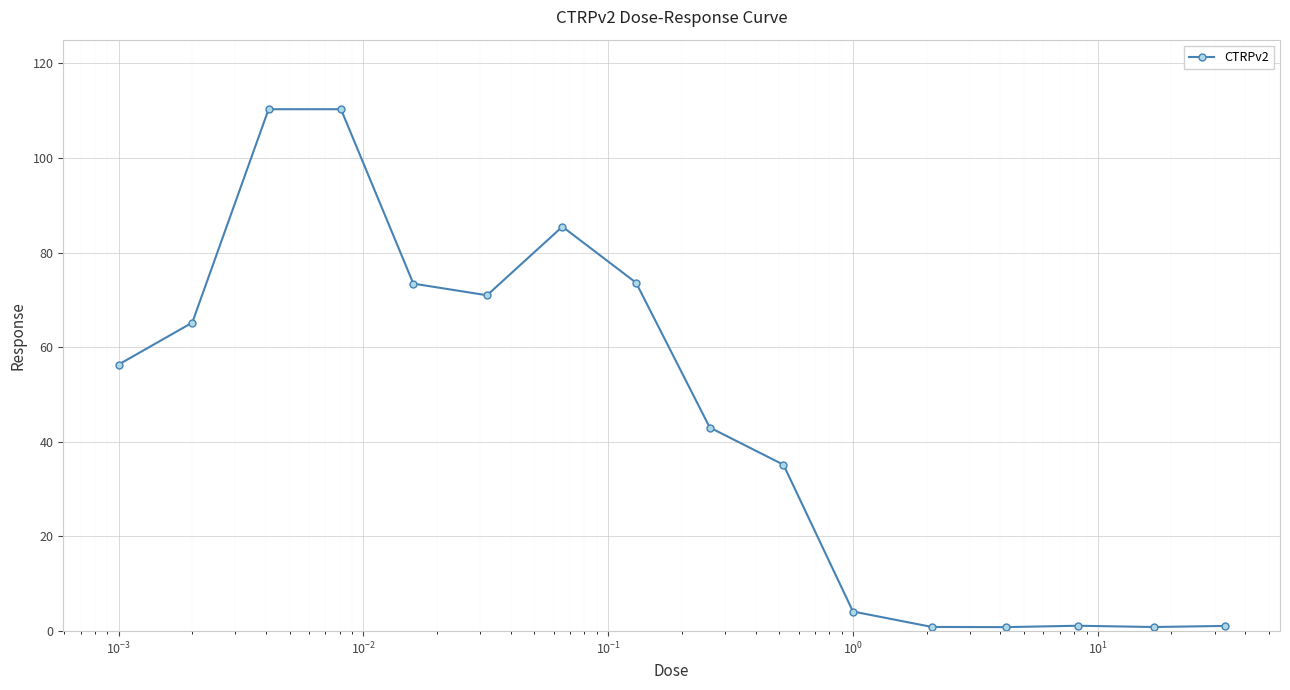

What is the smallest value displayed?

0.8